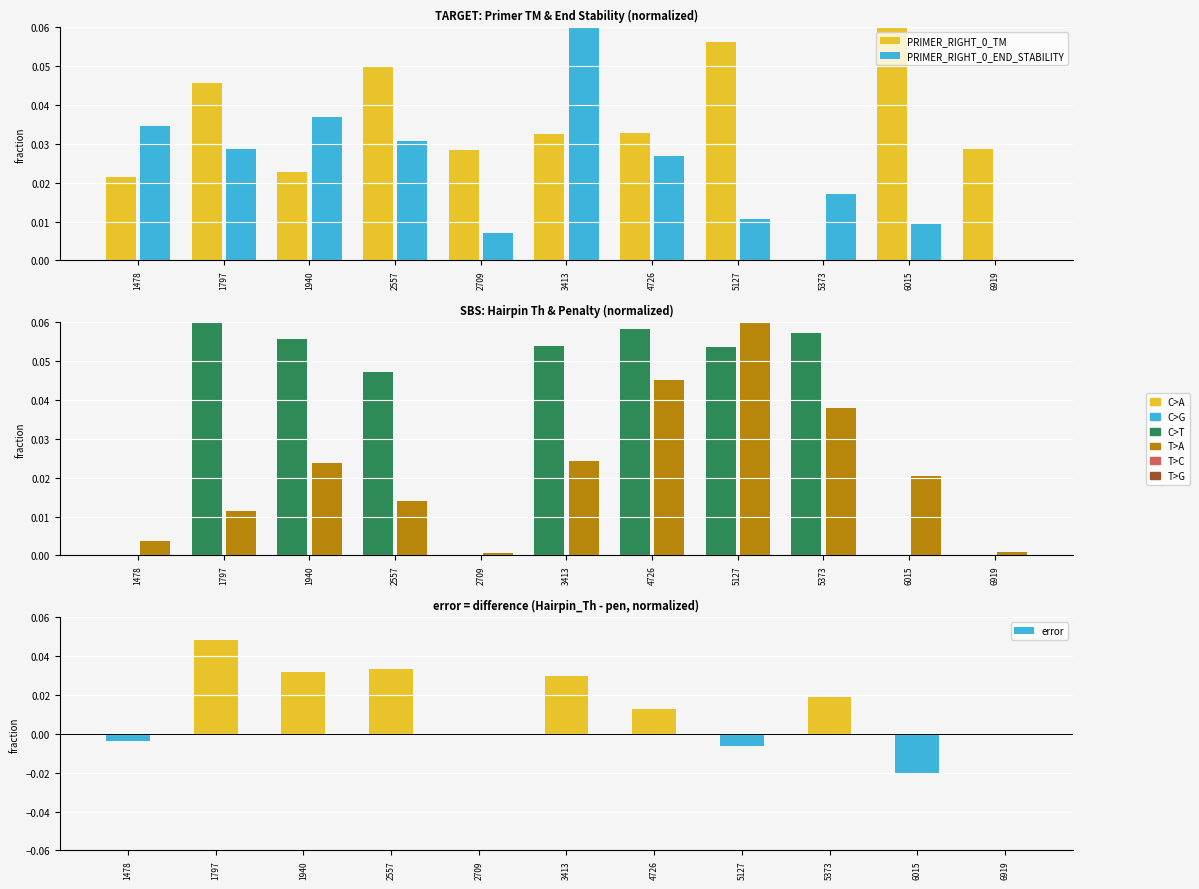

Reading left to right, extract all data points from this chart.

PRIMER_RIGHT_0_TM: 1478=0.0	1797=0.0	1940=0.0	2557=0.0	2709=0.0	3413=0.0	4726=0.0	5127=0.1	5373=0.0	6015=0.1	6919=0.0
PRIMER_RIGHT_0_END_STABILITY: 1478=0.0	1797=0.0	1940=0.0	2557=0.0	2709=0.0	3413=0.1	4726=0.0	5127=0.0	5373=0.0	6015=0.0	6919=0.0
PRIMER_RIGHT_0_HAIRPIN_TH: 1478=0.0	1797=0.1	1940=0.1	2557=0.0	2709=0.0	3413=0.1	4726=0.1	5127=0.1	5373=0.1	6015=0.0	6919=0.0
pen: 1478=0.0	1797=0.0	1940=0.0	2557=0.0	2709=0.0	3413=0.0	4726=0.0	5127=0.1	5373=0.0	6015=0.0	6919=0.0
error: 1478=-0.0	1797=0.0	1940=0.0	2557=0.0	2709=-0.0	3413=0.0	4726=0.0	5127=-0.0	5373=0.0	6015=-0.0	6919=-0.0